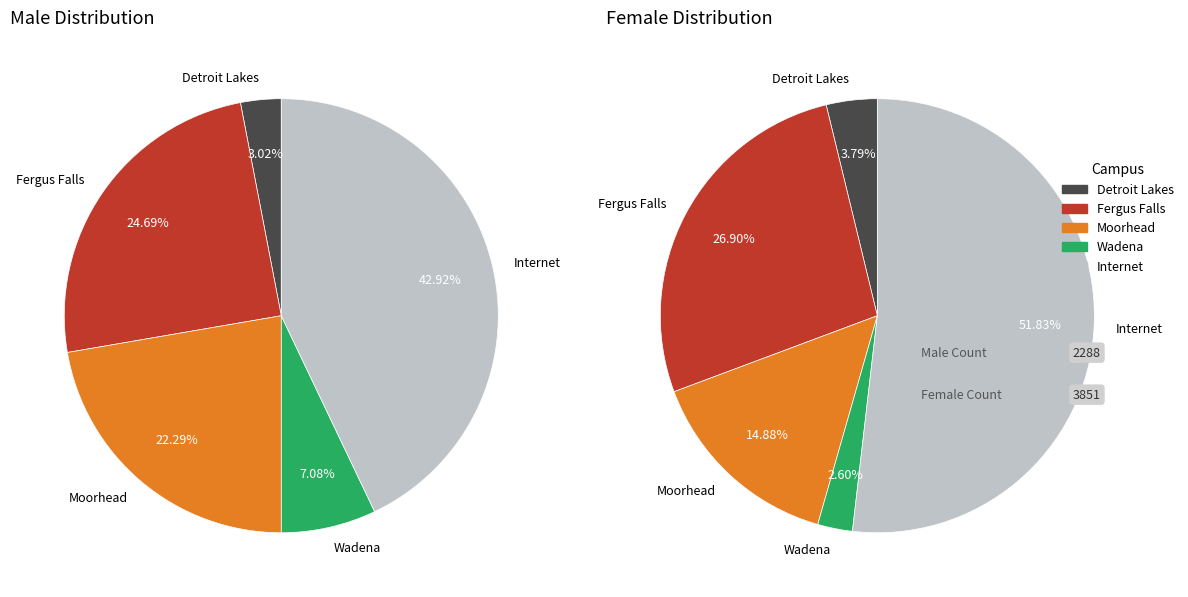

To the nearest percent, what percentage of the pie is Moorhead?

15%